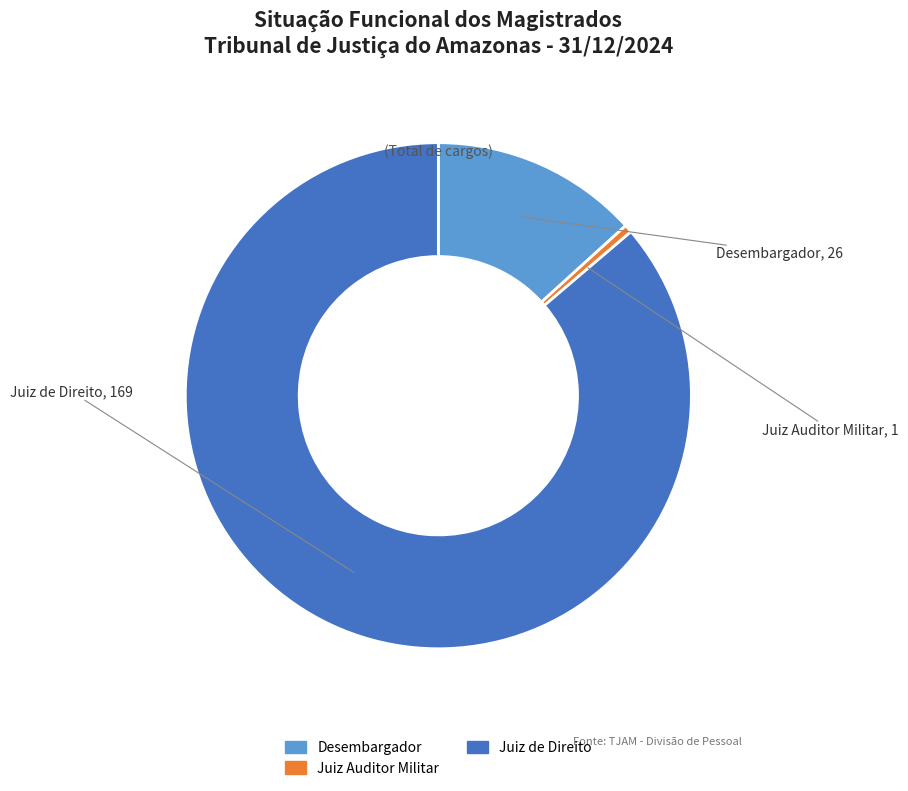

Between Desembargador and Juiz de Direito, which is larger?

Juiz de Direito